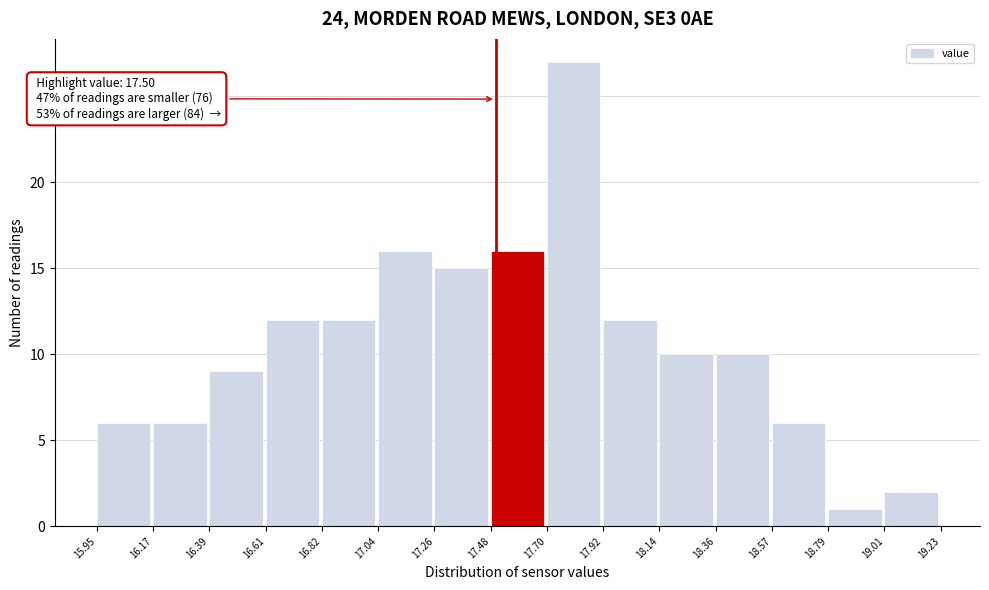

Over which range of the x-axis is the bar tallest?

17.70 to 17.92